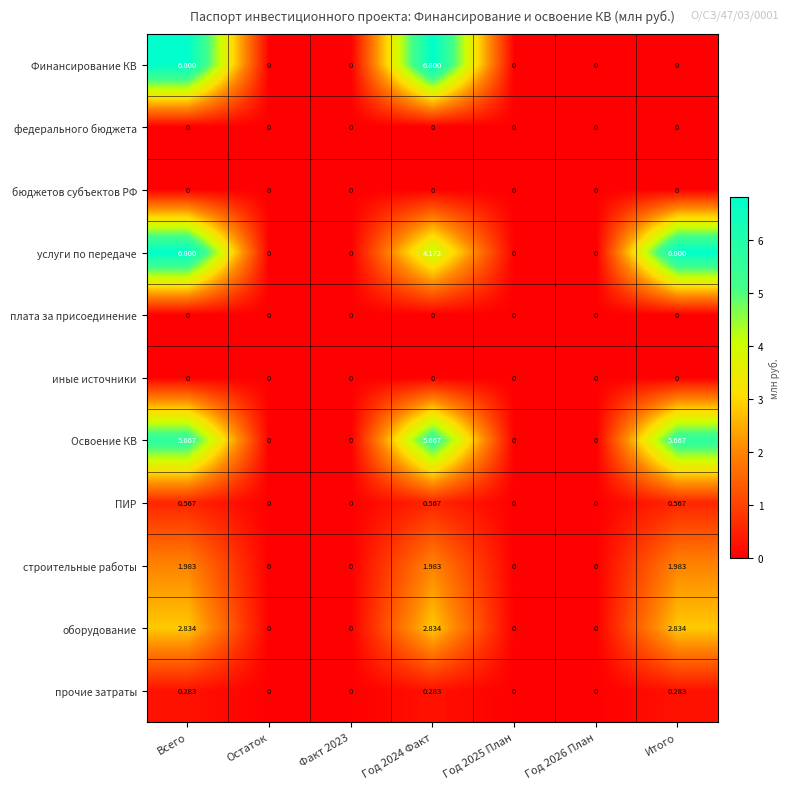

Which series has the largest total across all categories?

услуги по передаче